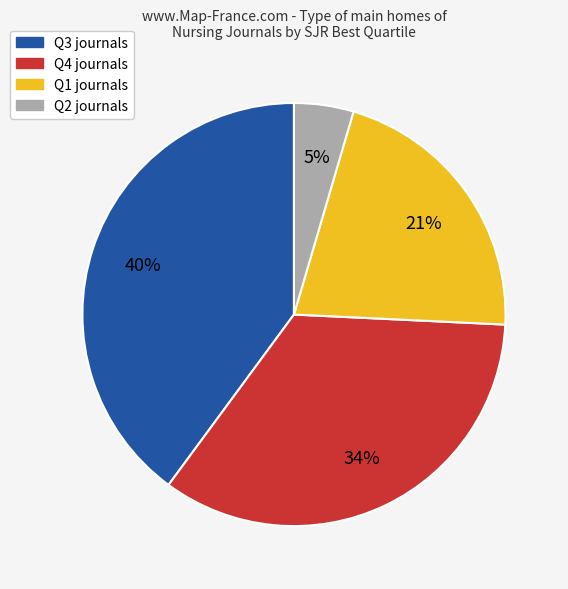

To the nearest percent, what is the difference between the Q4 and Q3 slice percentages?

6%